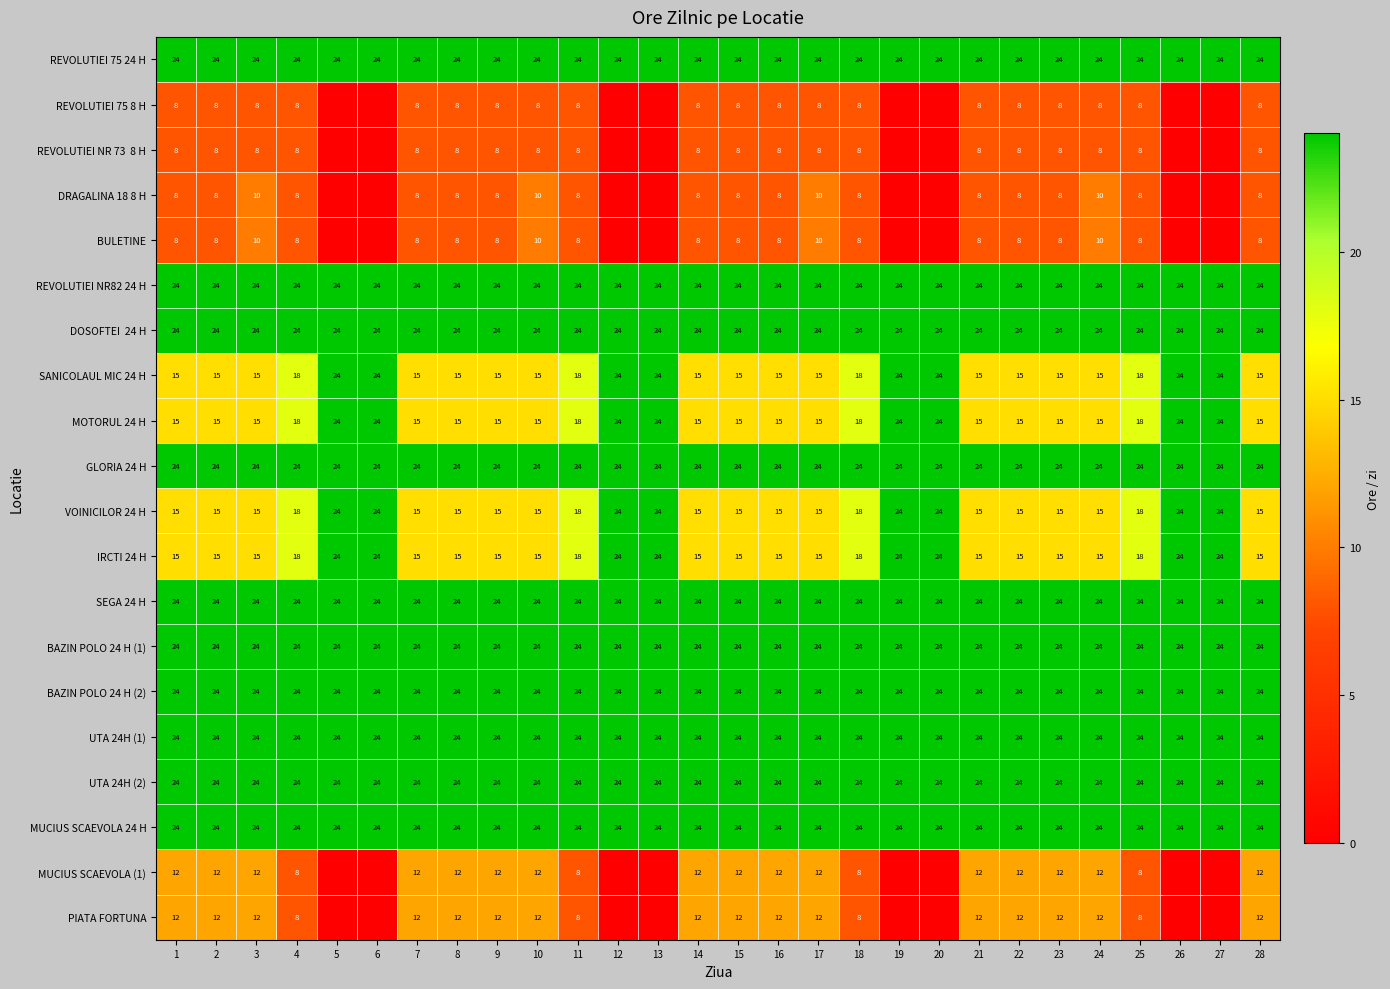

What is the spread (max minus min) of values at 11?

16